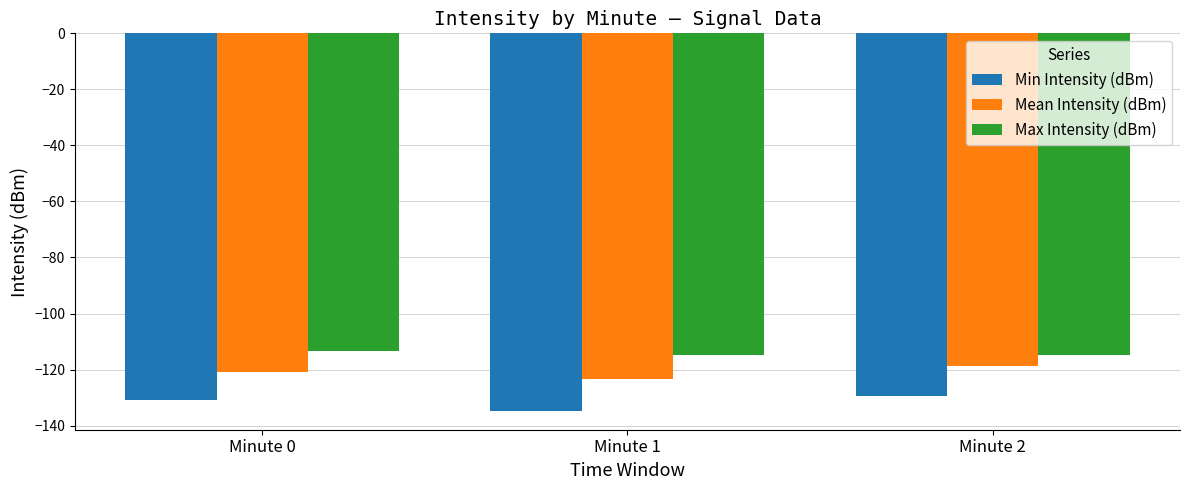

What is the sum of the Max Intensity (dBm) values at Minute 2 and Minute 1?

-229.6